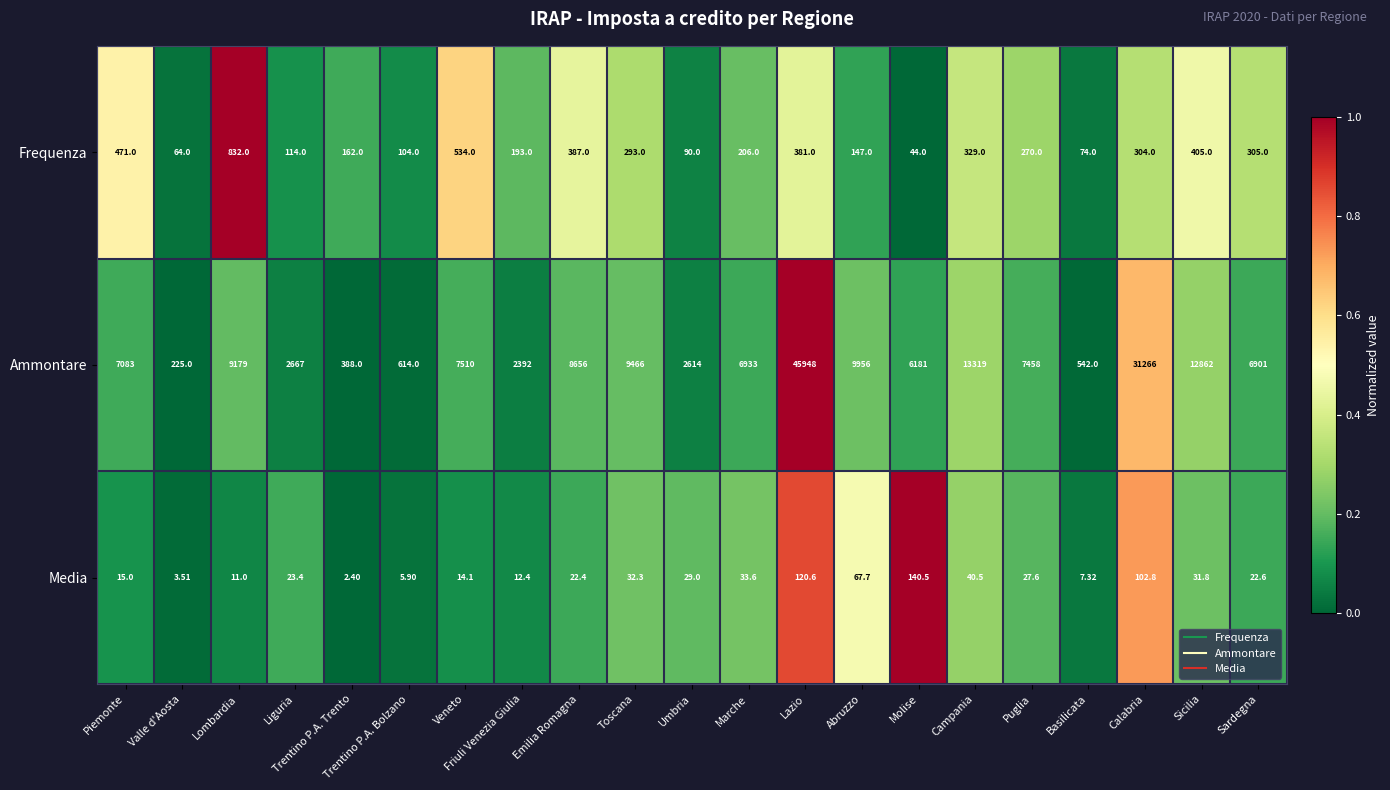

Is the value of Frequenza at Molise greater than the value of Ammontare at Marche?

No